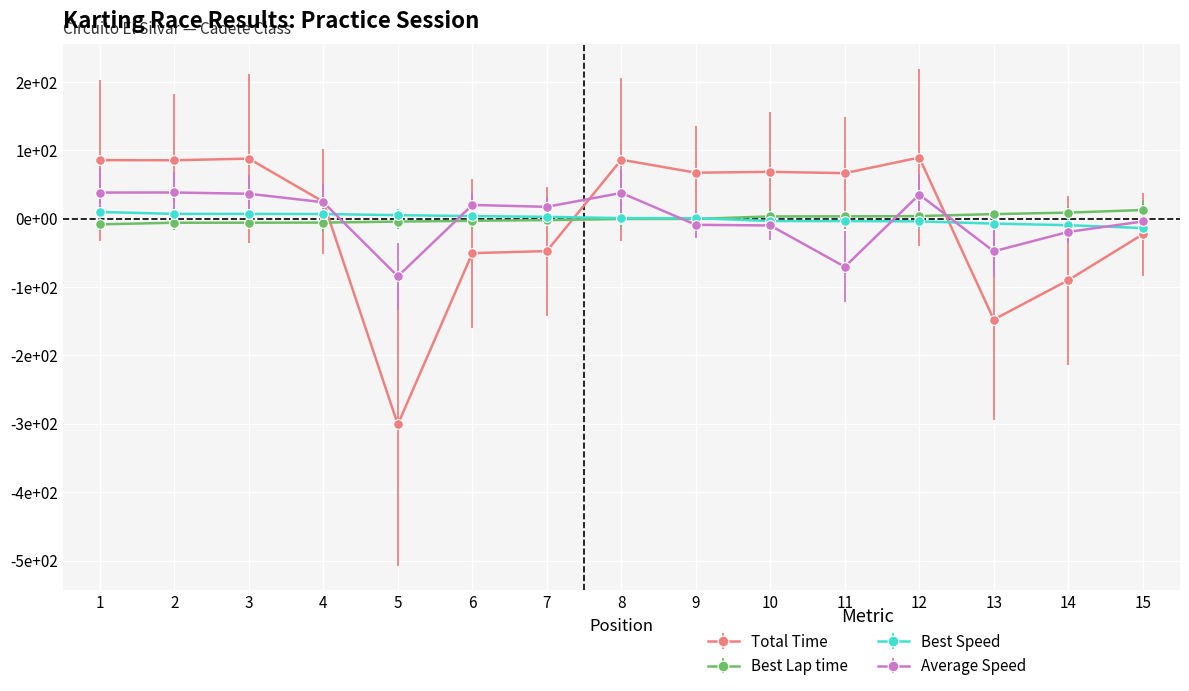

Which series ends up on top after the final intersection of Total Time and Best Speed?

Best Speed